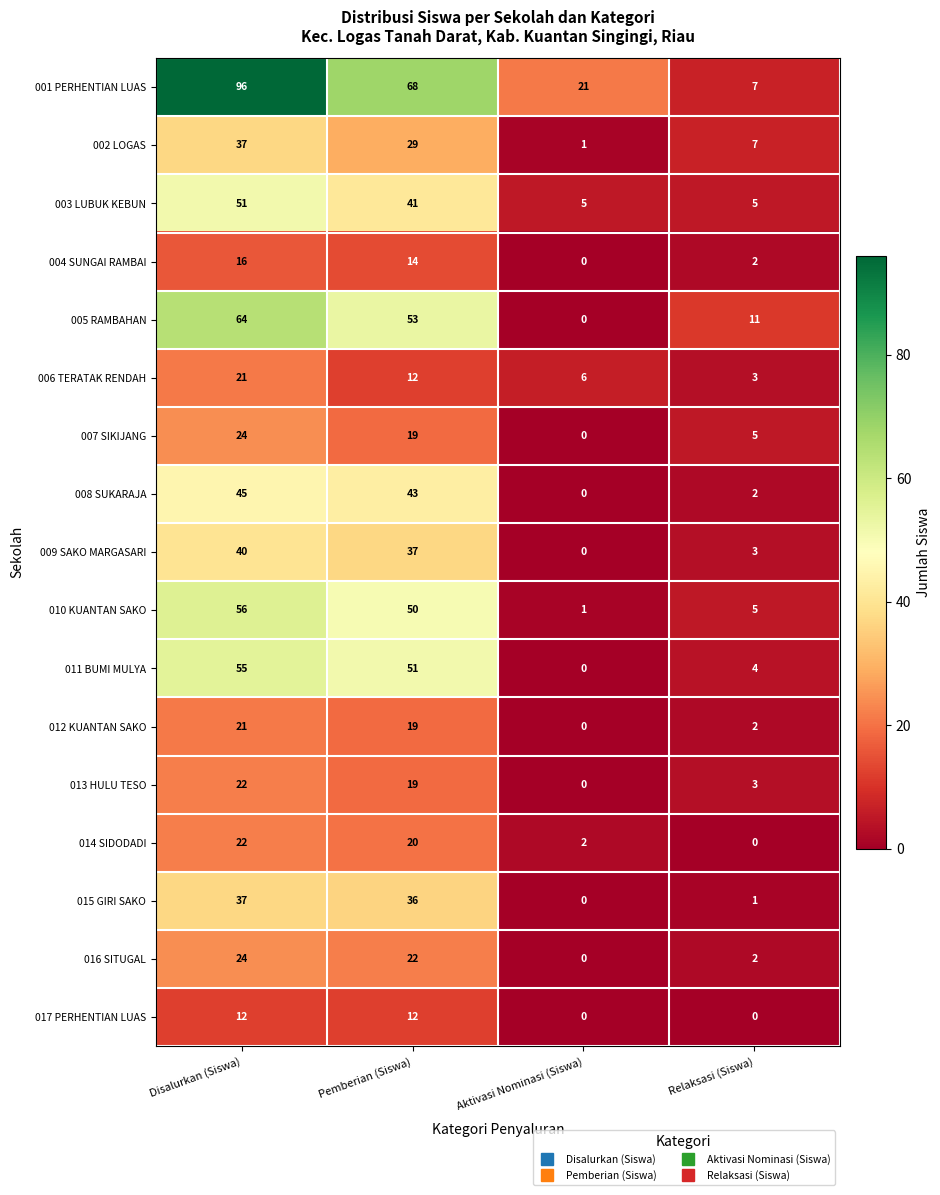

True or false: 012 KUANTAN SAKO has a value of 4 at Relaksasi (Siswa).

False